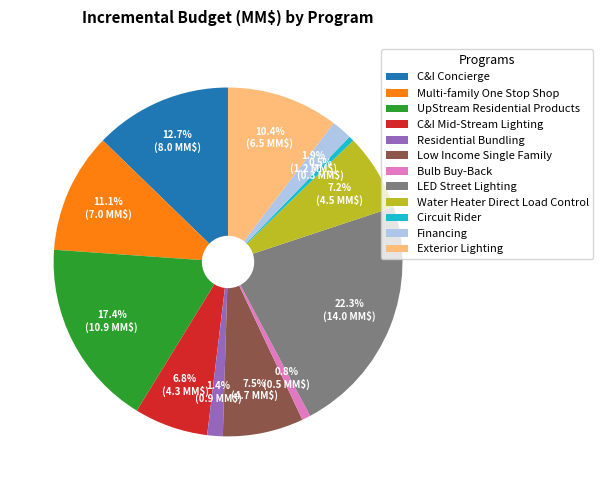

Count the number of slices in the pie.

12